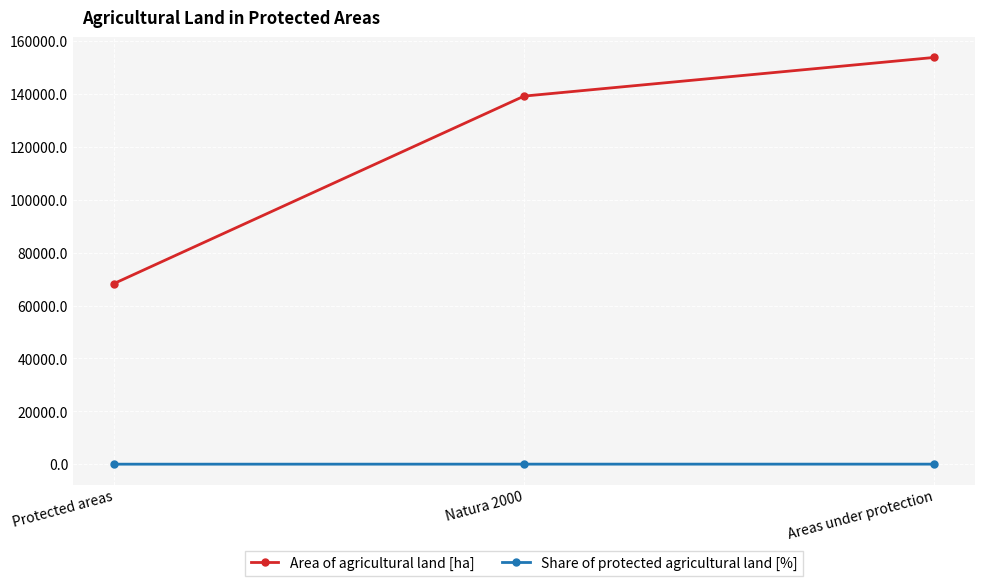

Rank the series at Natura 2000 from lowest to highest value.

Share of protected agricultural land [%], Area of agricultural land [ha]